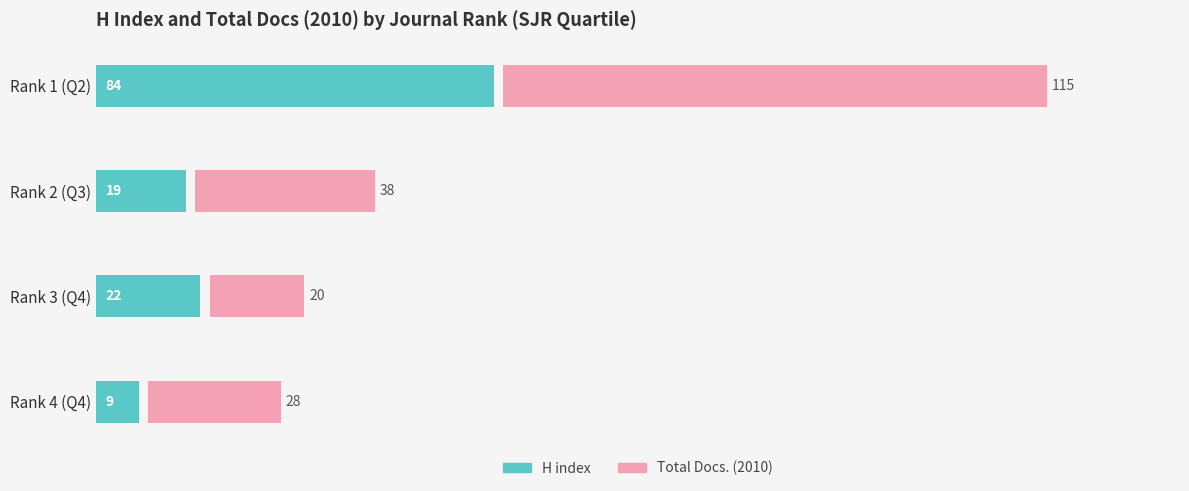

At how many categories does at least one series exceed 104?

1